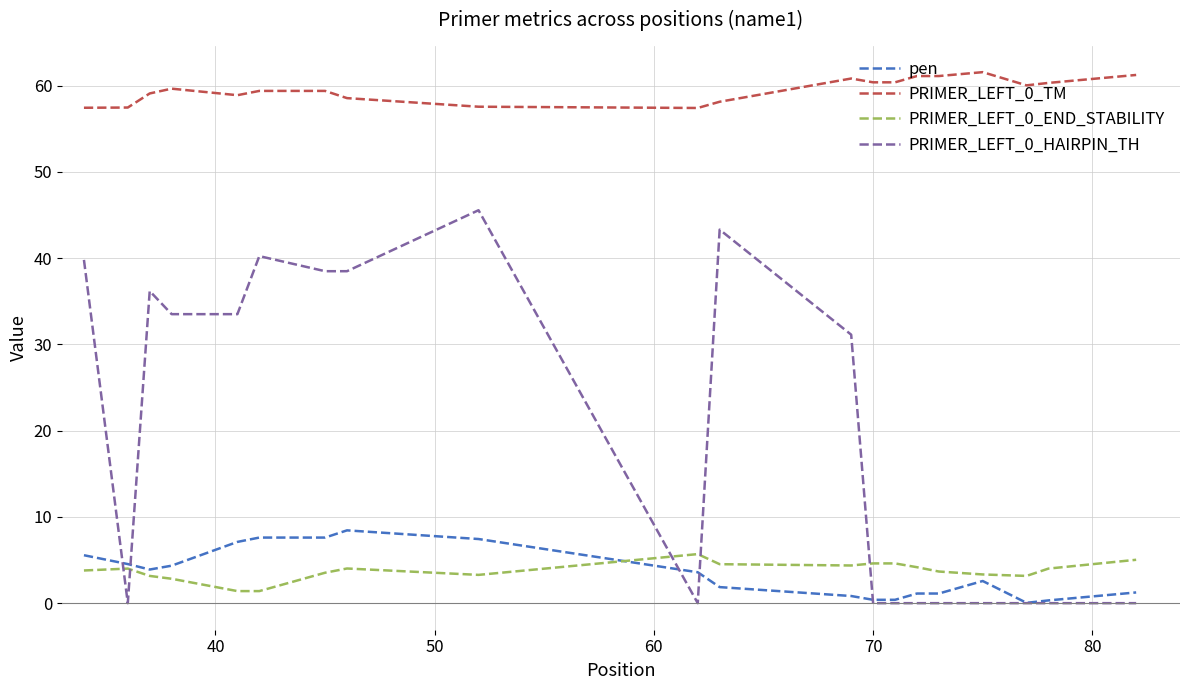

What is the maximum value shown in the chart?

61.6